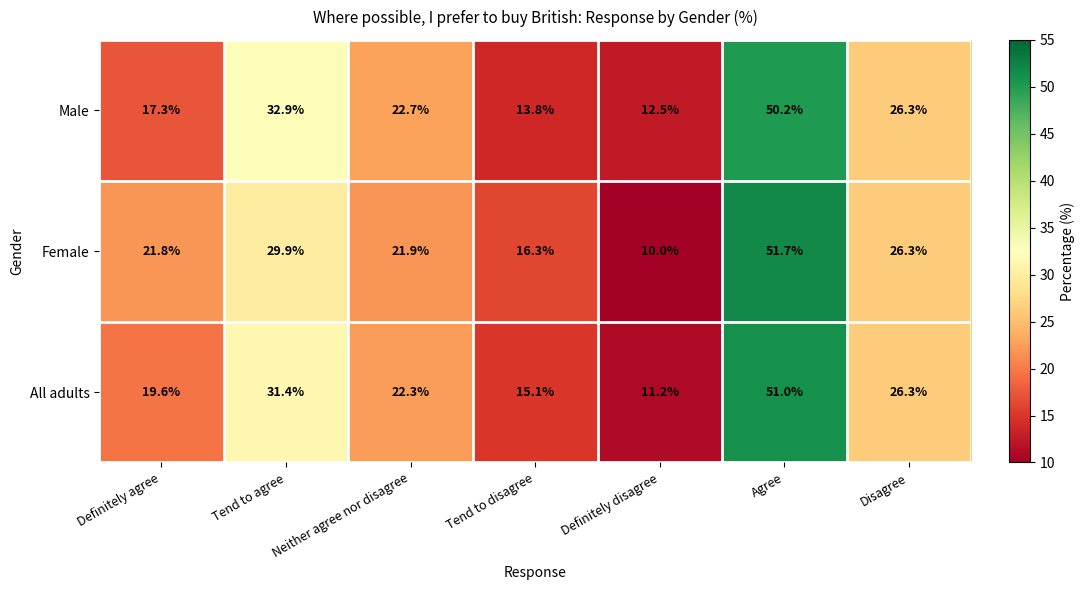

At which label is All adults closest to 31?

Tend to agree